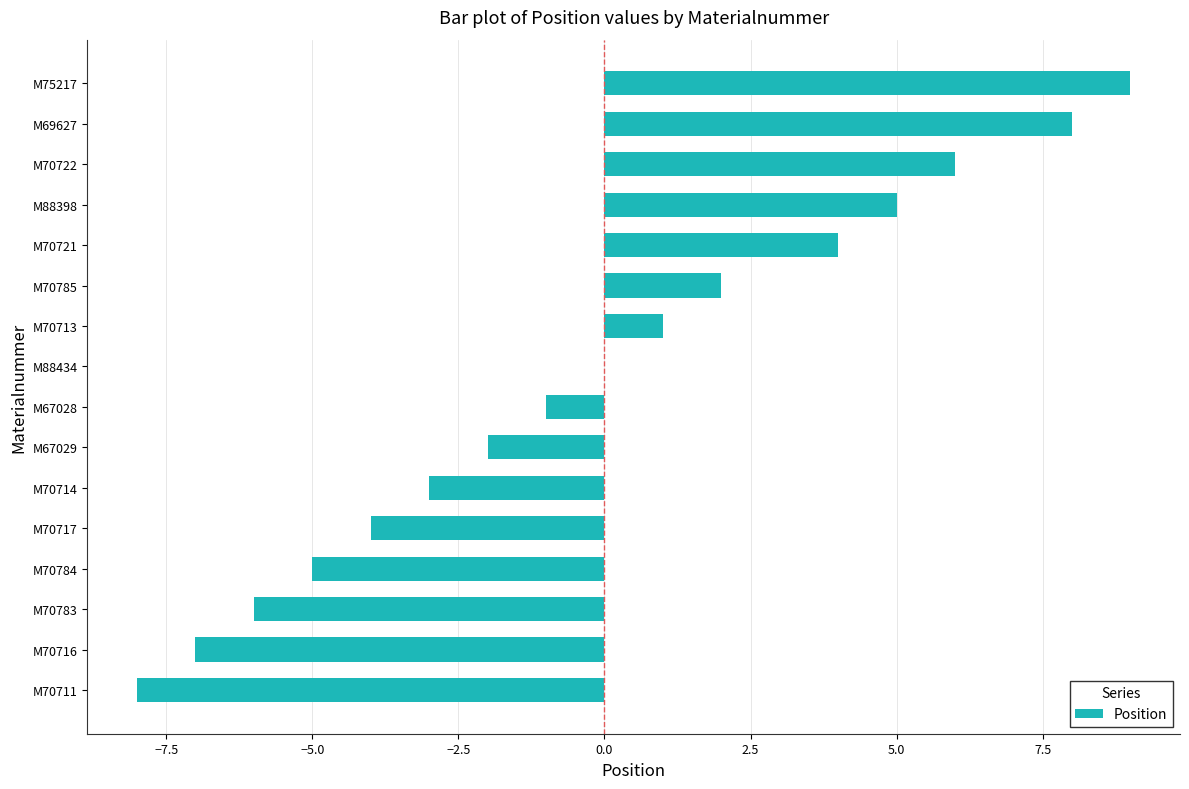

Are the bars grouped side by side (vs. stacked)?

No